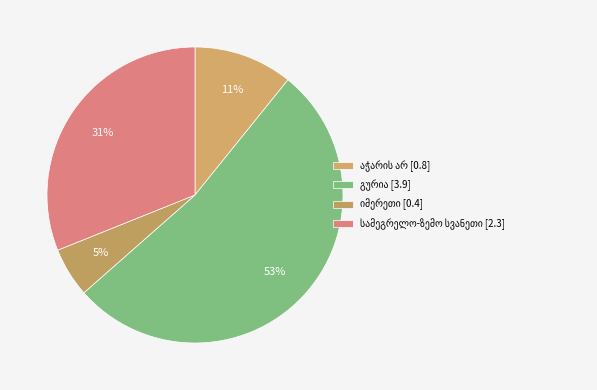

Count the number of slices in the pie.

4